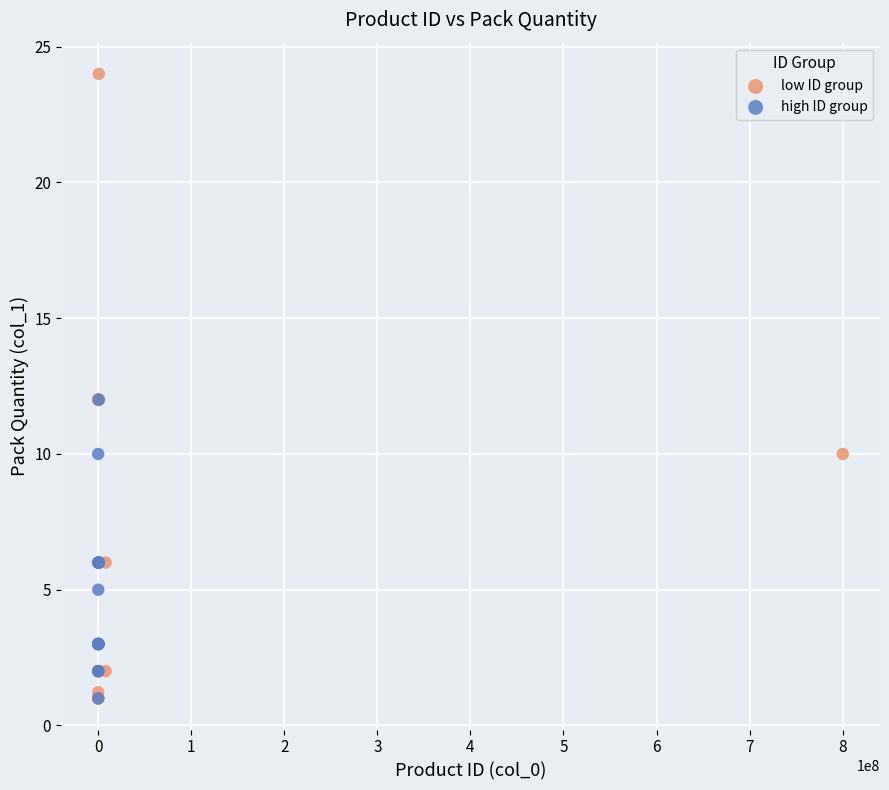

What are all the series names shown in the legend?

low ID group, high ID group